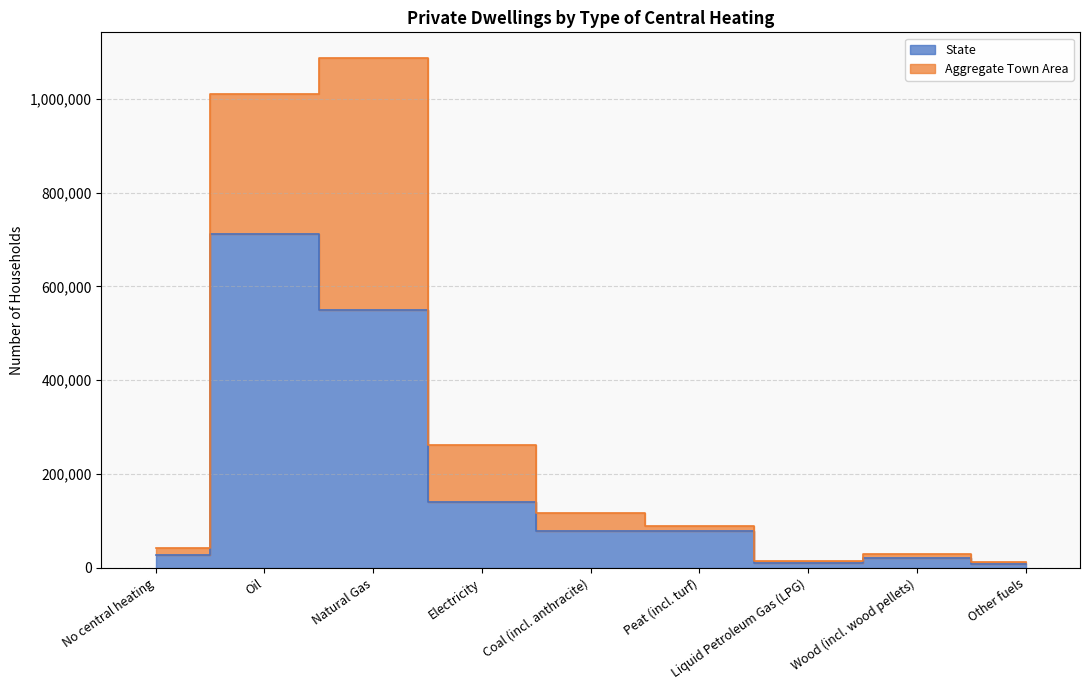

List the labels in order of value, largest first.

Oil, Natural Gas, Electricity, Coal (incl. anthracite), Peat (incl. turf), No central heating, Wood (incl. wood pellets), Liquid Petroleum Gas (LPG), Other fuels